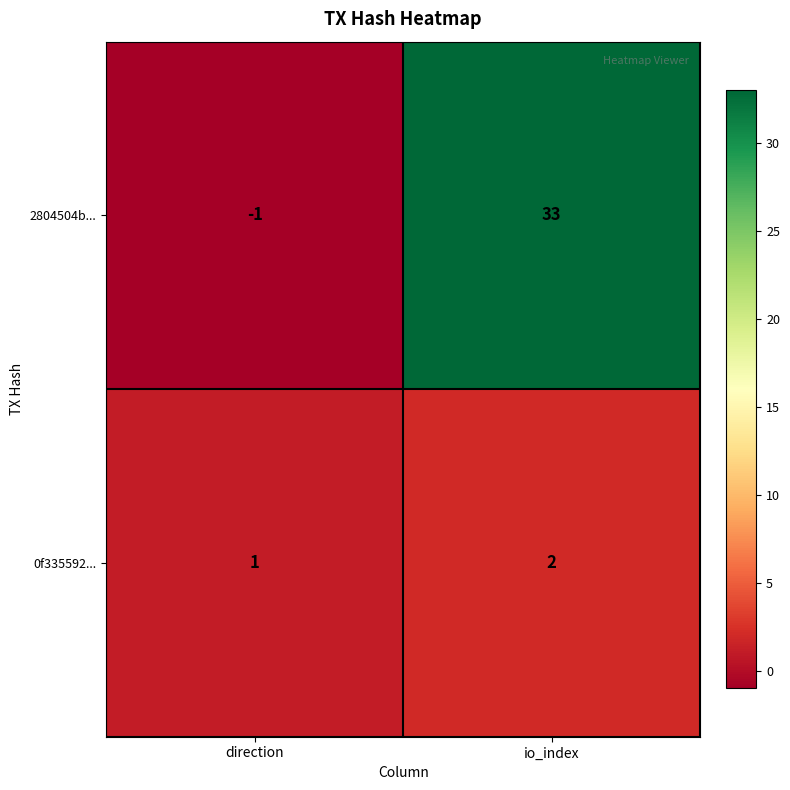

Reading left to right, extract all data points from this chart.

2804504b...: -1	33
0f335592...: 1	2